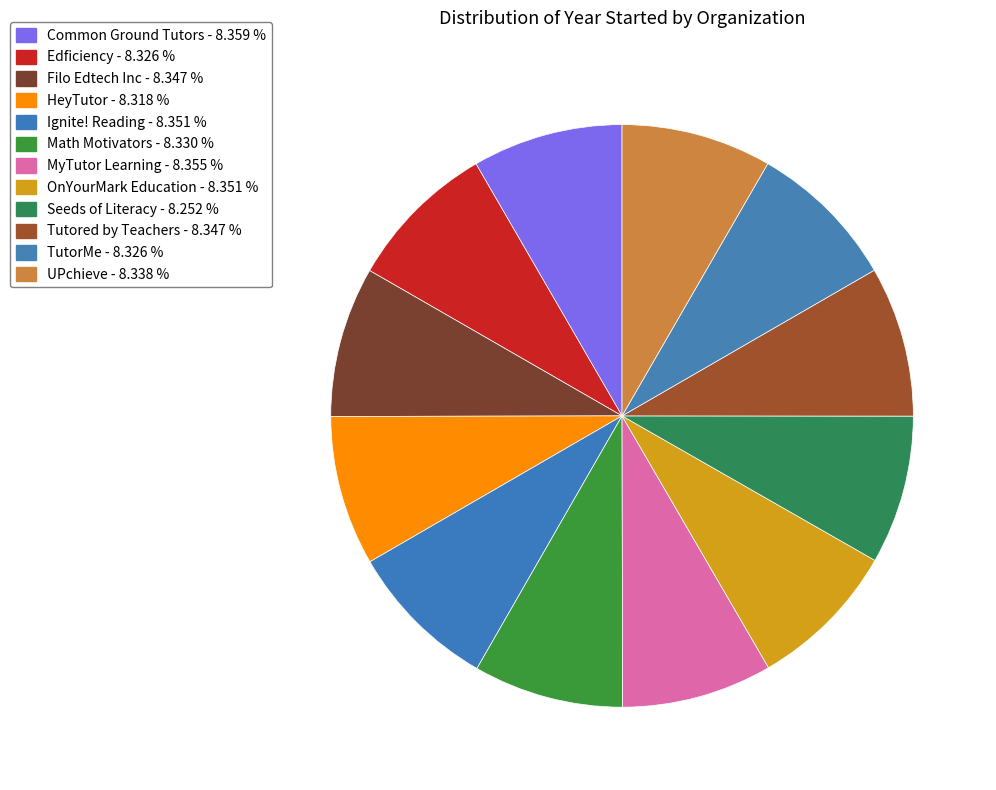

Which has a higher value, TutorMe or OnYourMark Education?

OnYourMark Education